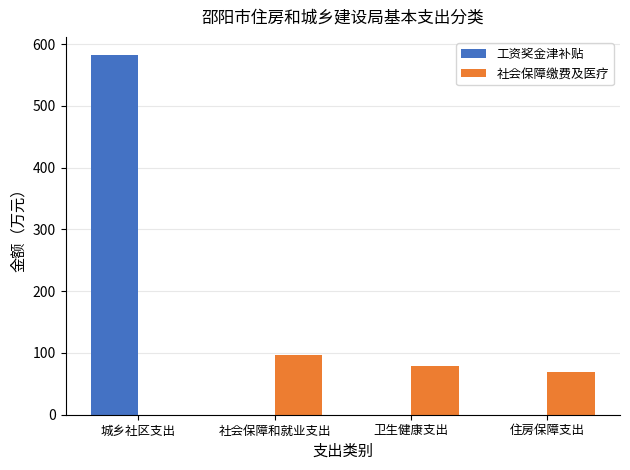

What is the maximum value shown in the chart?

582.7